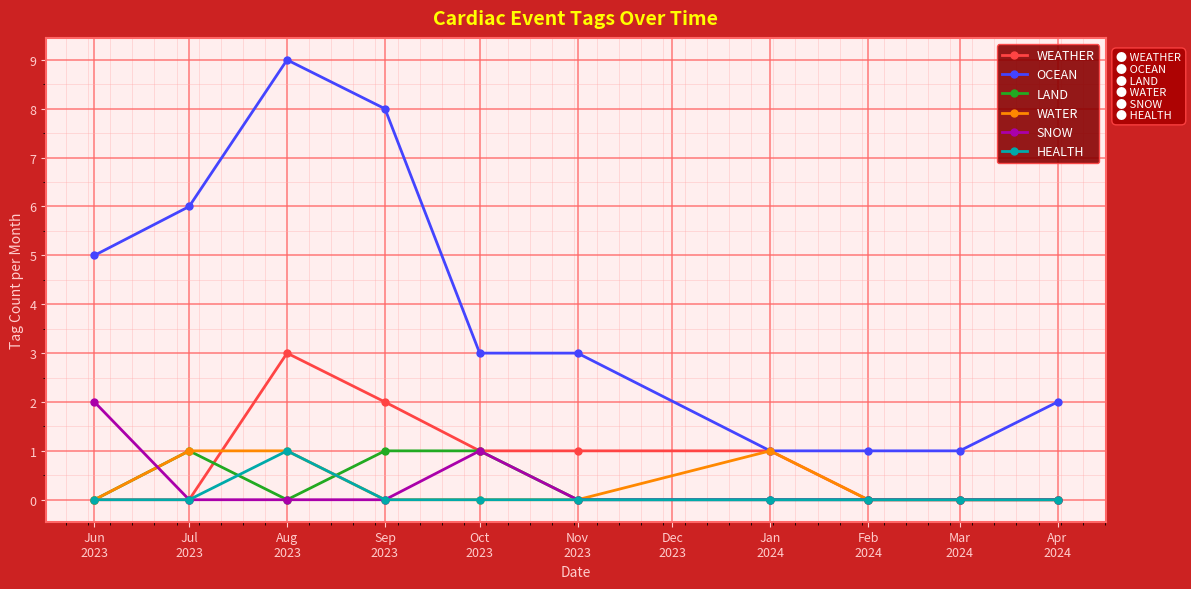

What is the maximum value for WEATHER?

3